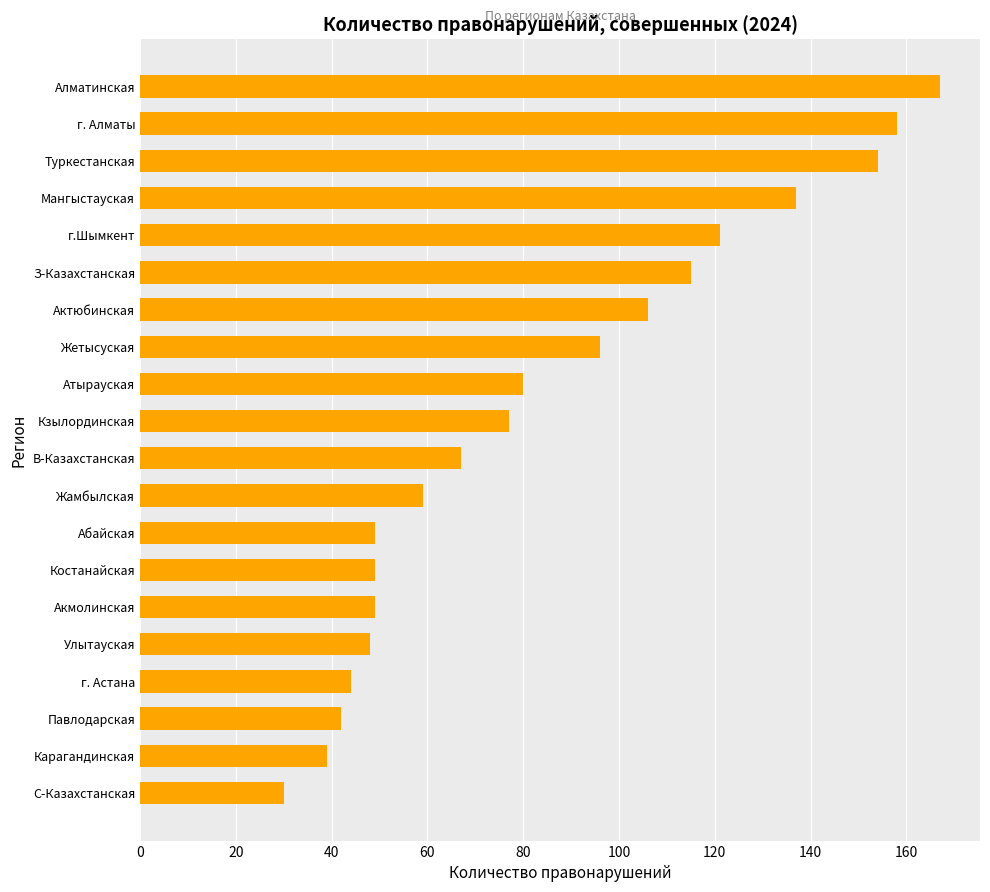

Reading bottom to top, what are all the values shown in this chart?

30	39	42	44	48	49	49	49	59	67	77	80	96	106	115	121	137	154	158	167